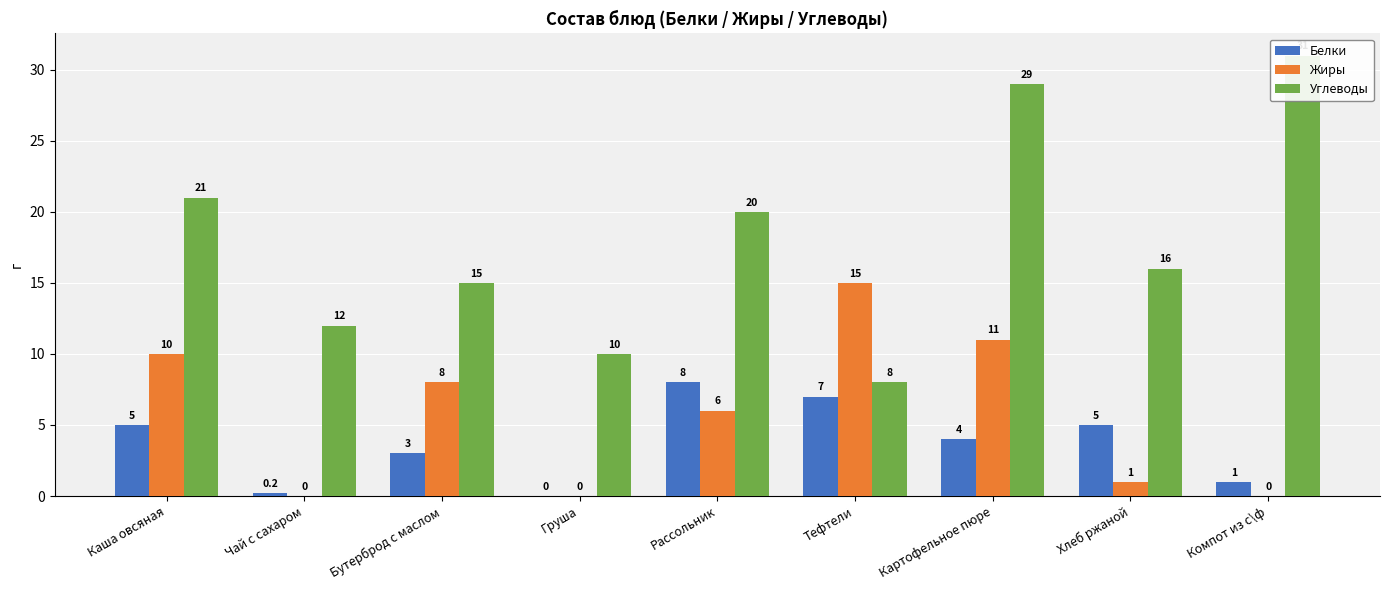

Which category has the lowest value across all series?

Груша